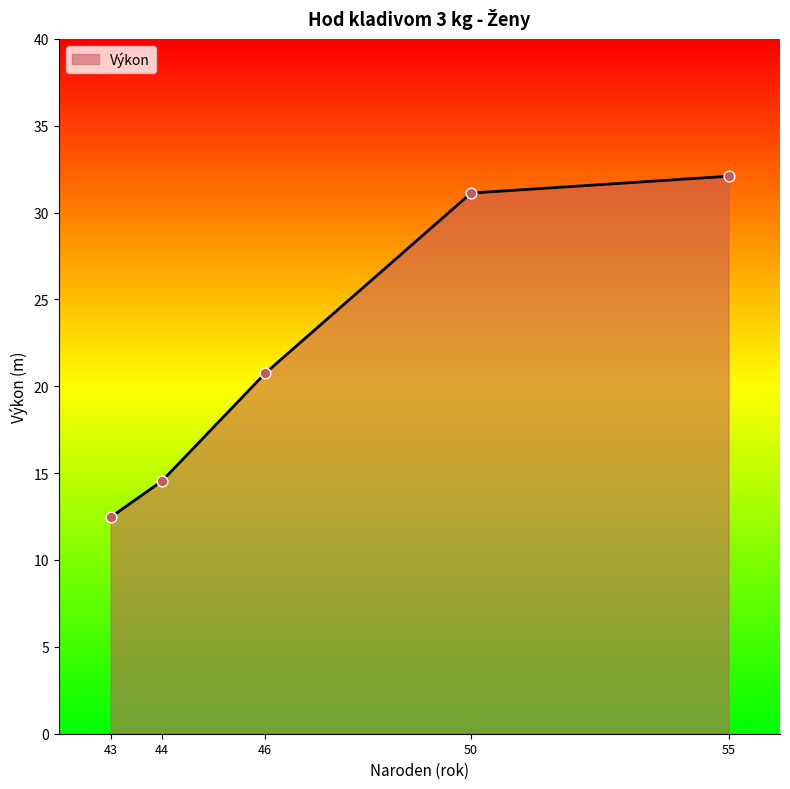

Which has a higher value, 44 or 43?

44